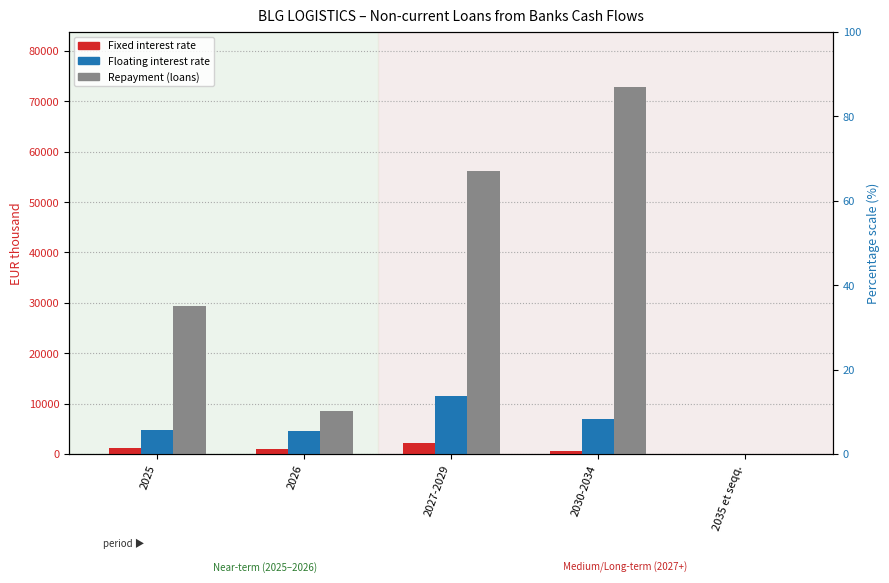

Which category has the lowest value across all series?

2035 et seqq.